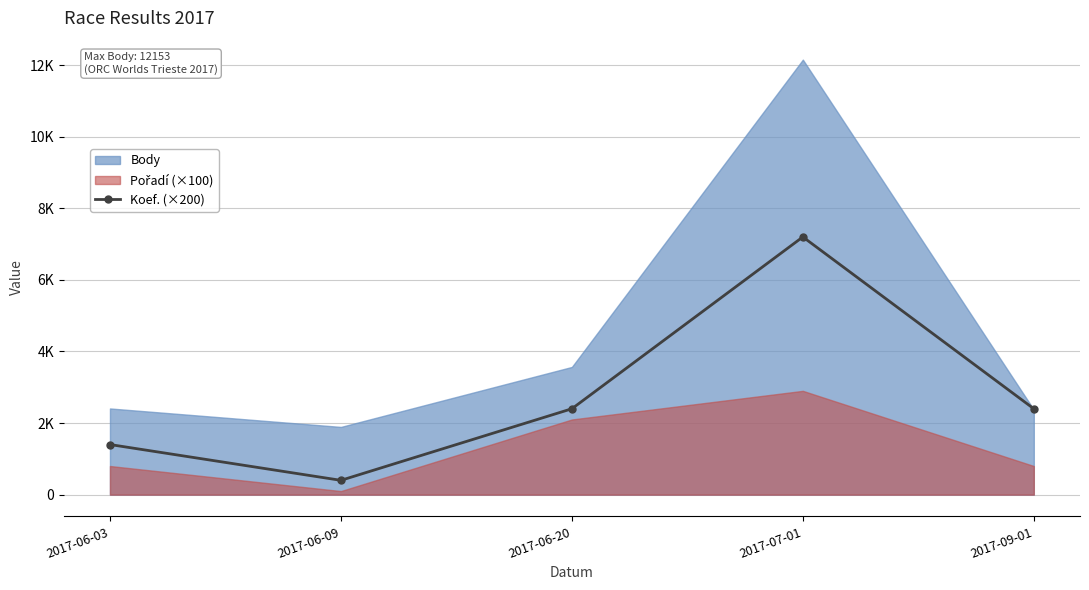

Reading left to right, what are all the values shown in this chart?

1400	400	2400	7200	2400